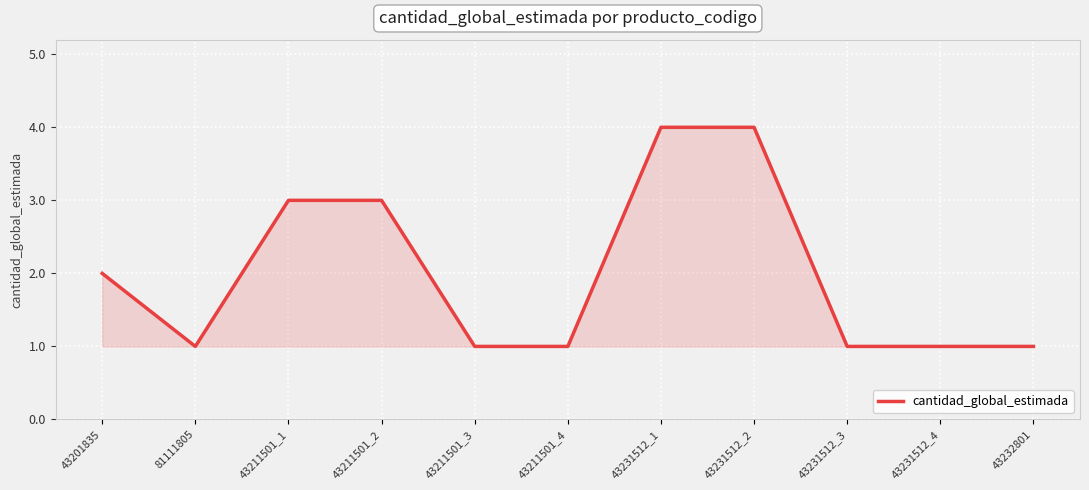

Approximately how many times larger is the value at 43231512_1 compared to 43211501_2?

1.3